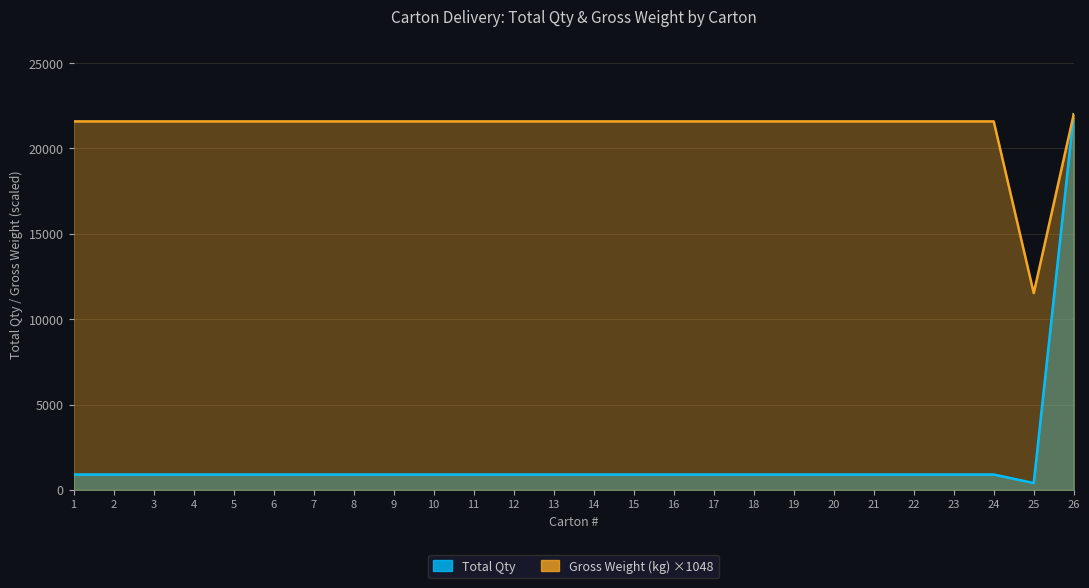

Which has a higher value, 8 or 3?

8